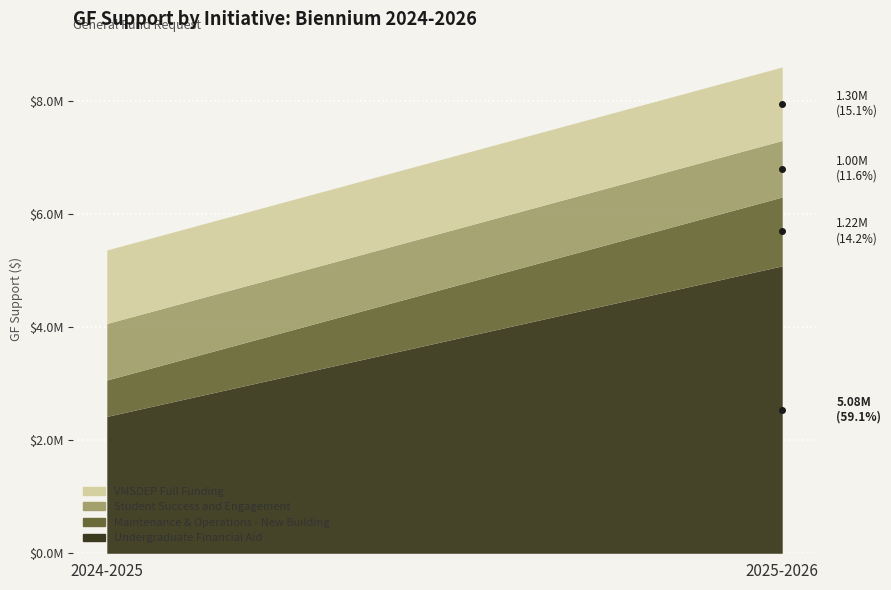

True or false: Maintenance & Operations - New Building has a value of 1218165 at 2025-2026.

True